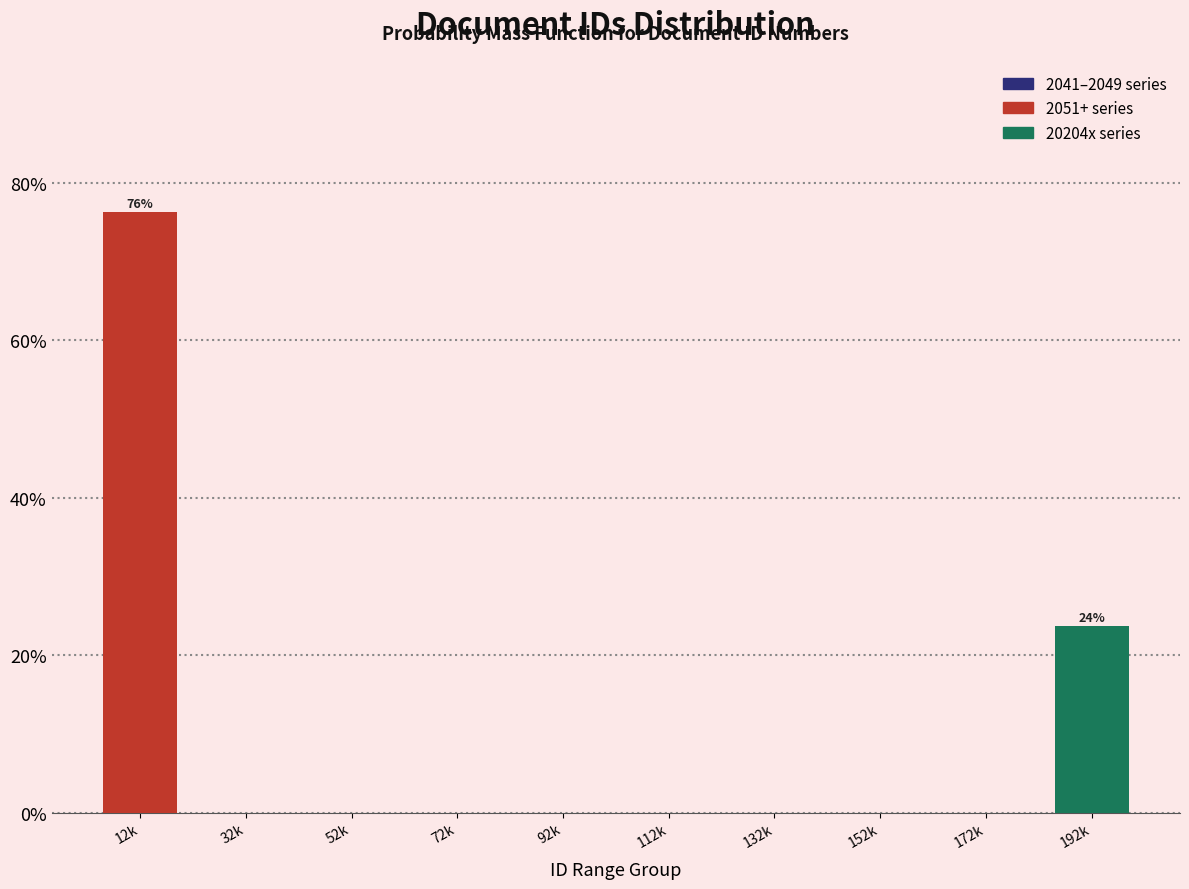

Reading right to left, extract all data points from this chart.

192k=23.7	172k=0.0	152k=0.0	132k=0.0	112k=0.0	92k=0.0	72k=0.0	52k=0.0	32k=0.0	12k=76.3